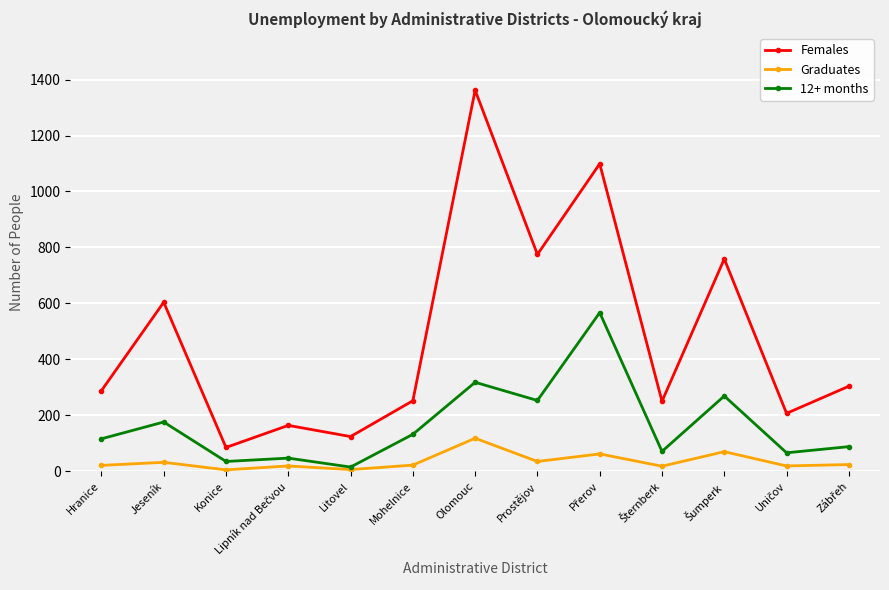

Which series has the widest spread of values?

Females